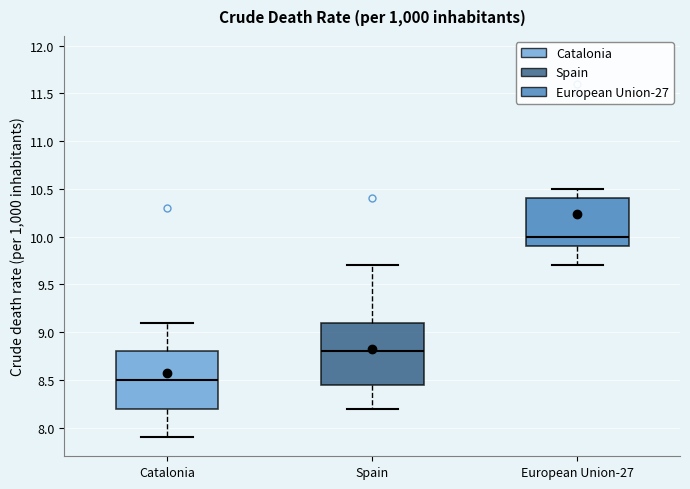

Reading left to right, transcribe this box plot: for each box, give where its median line is, the range the box spans, and where its two whiskers end, as read against the y-axis. The values are not printed on the chart, so give them approximately, as read against the axis.

Catalonia: median 8.50, box 8.20 to 8.80, whiskers 7.90 to 9.10
Spain: median 8.80, box 8.45 to 9.10, whiskers 8.20 to 9.70
European Union-27: median 10.00, box 9.90 to 10.40, whiskers 9.70 to 10.50